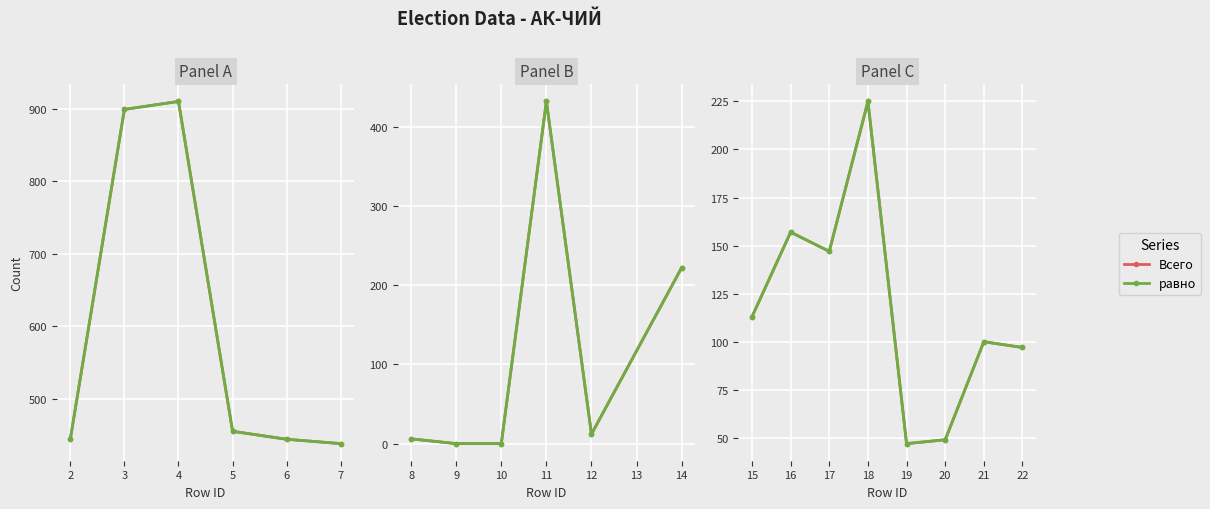

At which label does Всего first exceed 113?

16